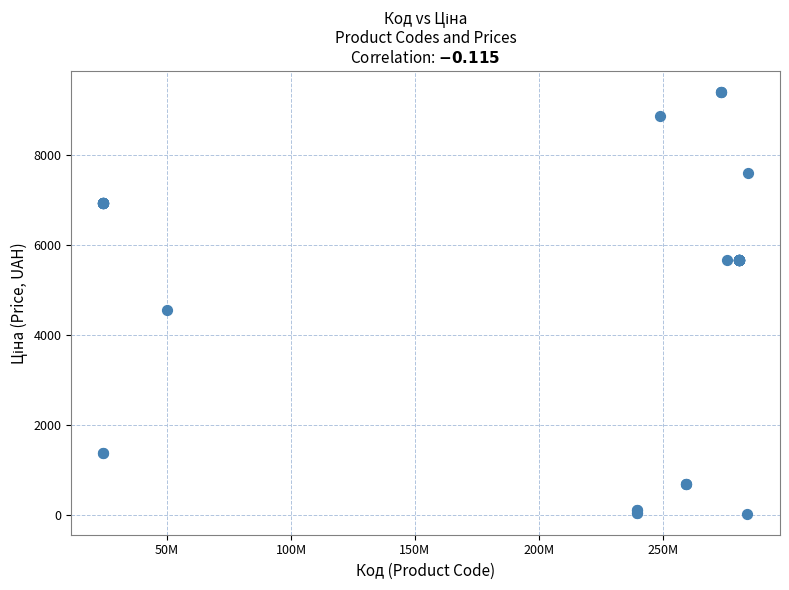

What Y value in the scatter plot is closest to 4708?

4561.9